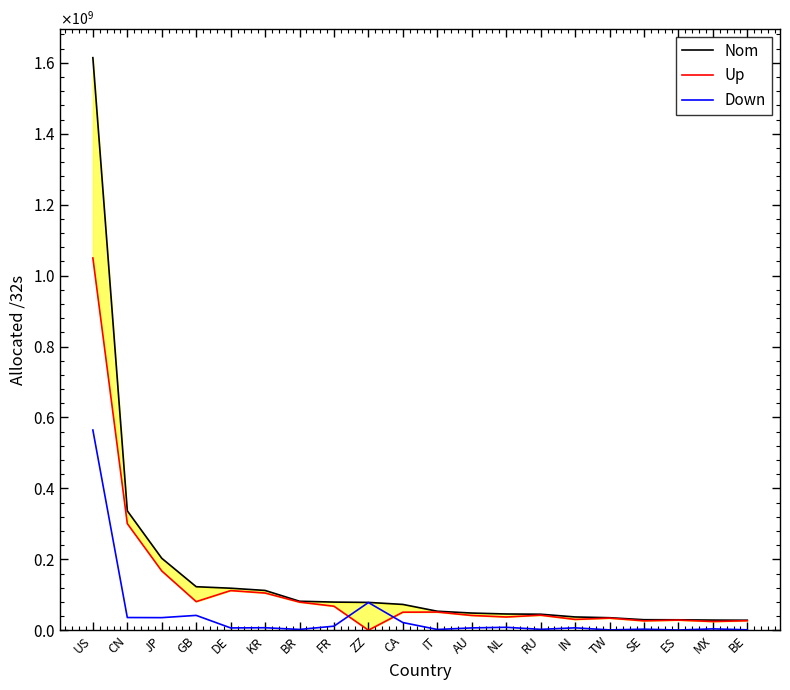

What are all the series names shown in the legend?

Nom, Up, Down